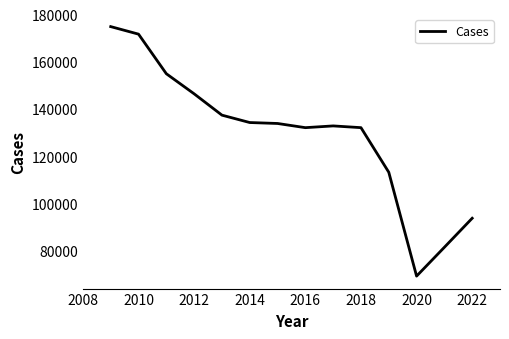

What is the greatest value displayed?

174870